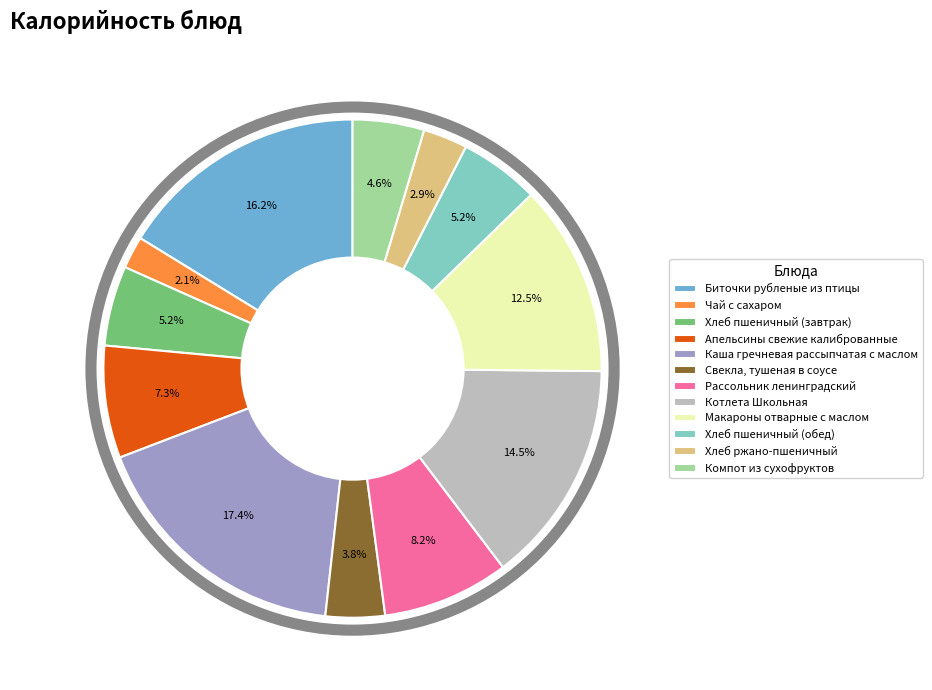

To the nearest percent, what is the combined percentage of Каша гречневая рассыпчатая с маслом and Биточки рубленые из птицы?

34%